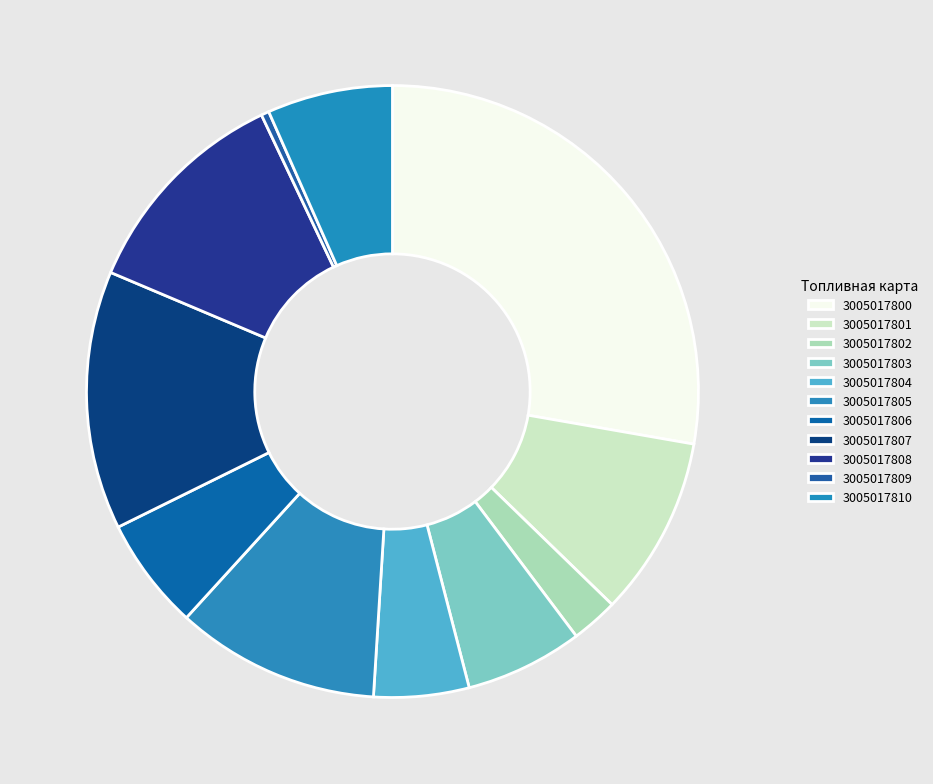

Between 3005017808 and 3005017803, which is larger?

3005017808